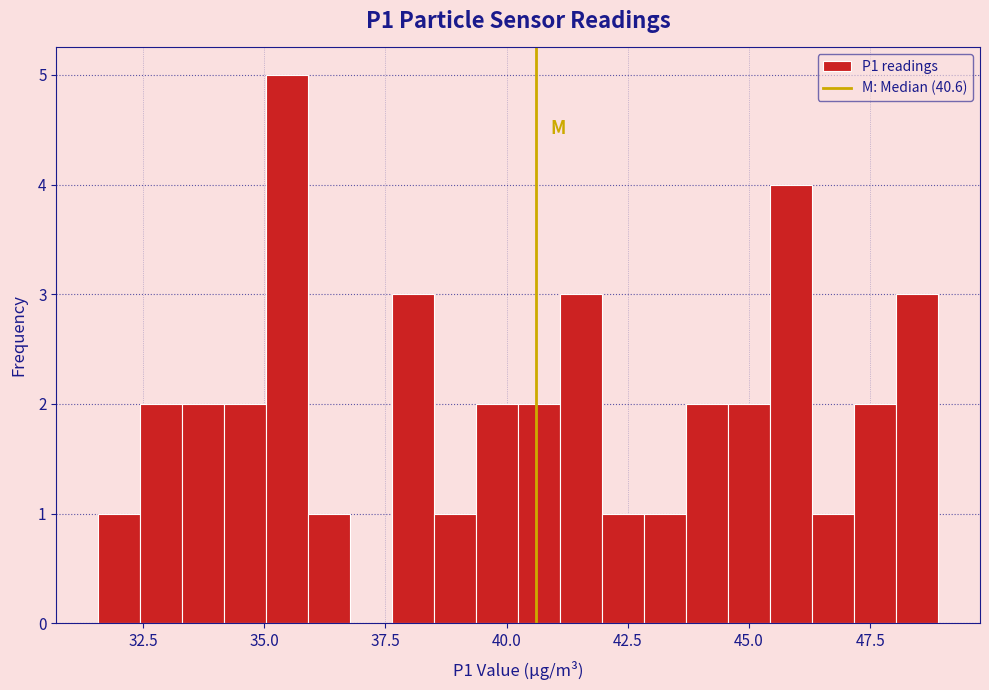

Read against the x-axis, roughly where is the centre of the tallest bar?

35.5